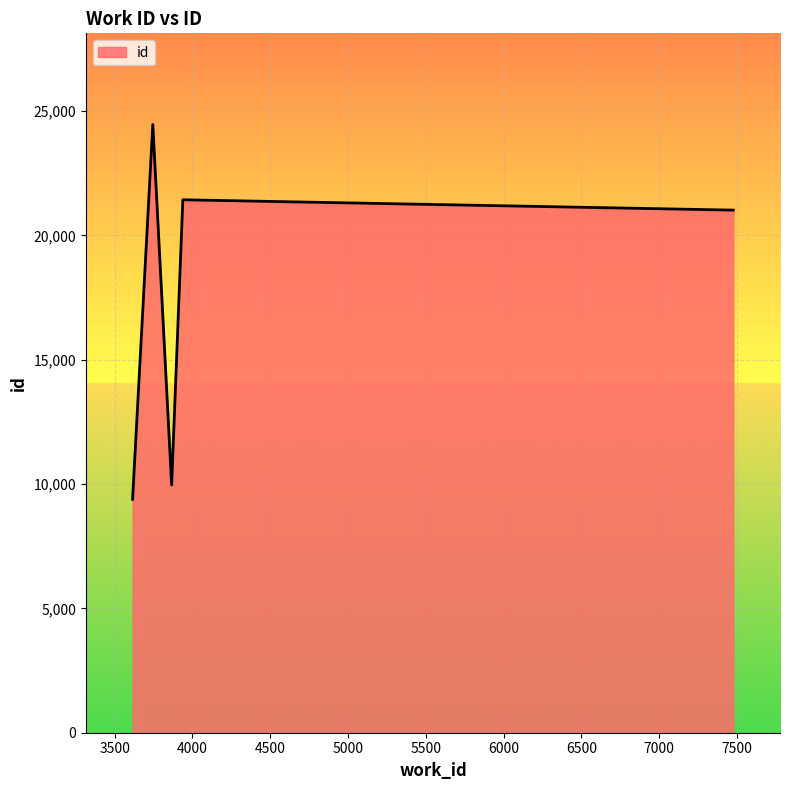

What is the sum of all values?

86259